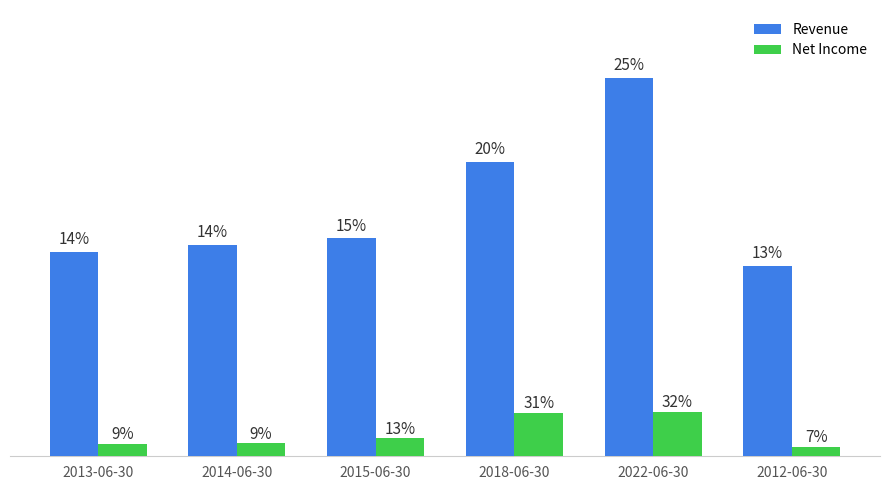

Does the chart contain stacked bars?

No